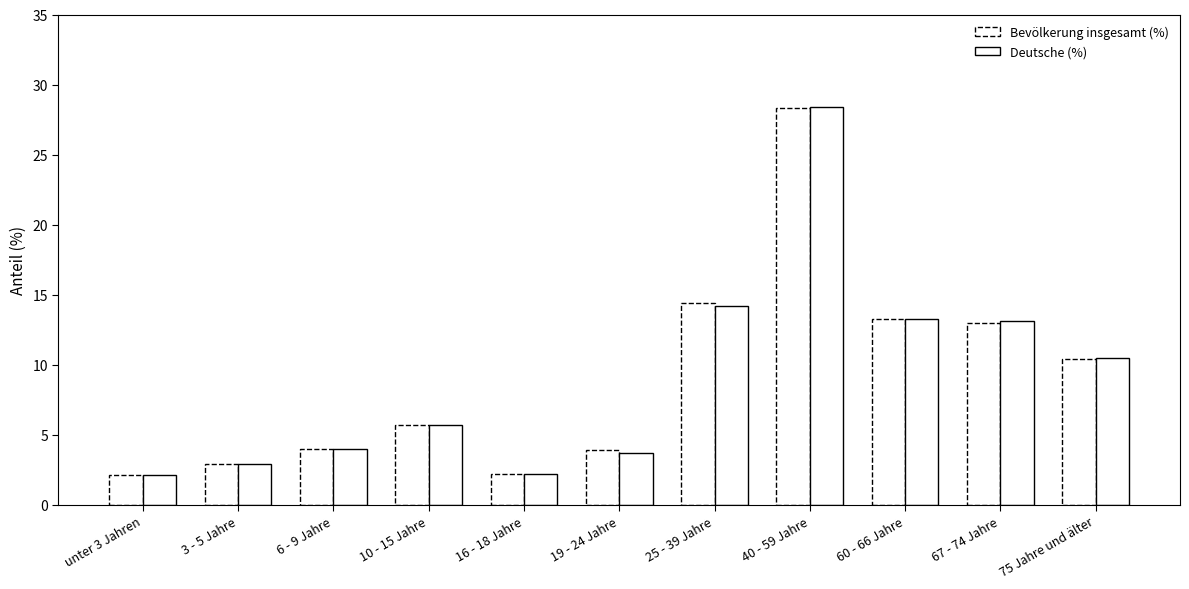

True or false: Bevölkerung insgesamt (%) has a value of 2.9 at 3 - 5 Jahre.

True